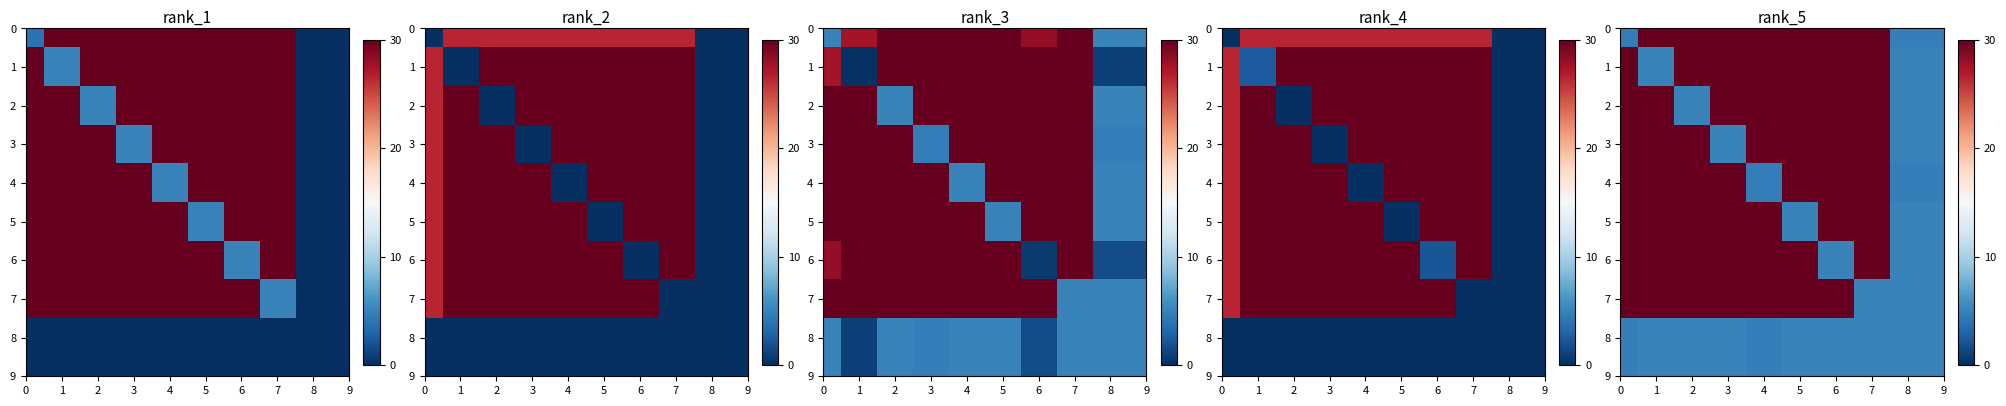

What is the spread (max minus min) of values at 6?

30.0